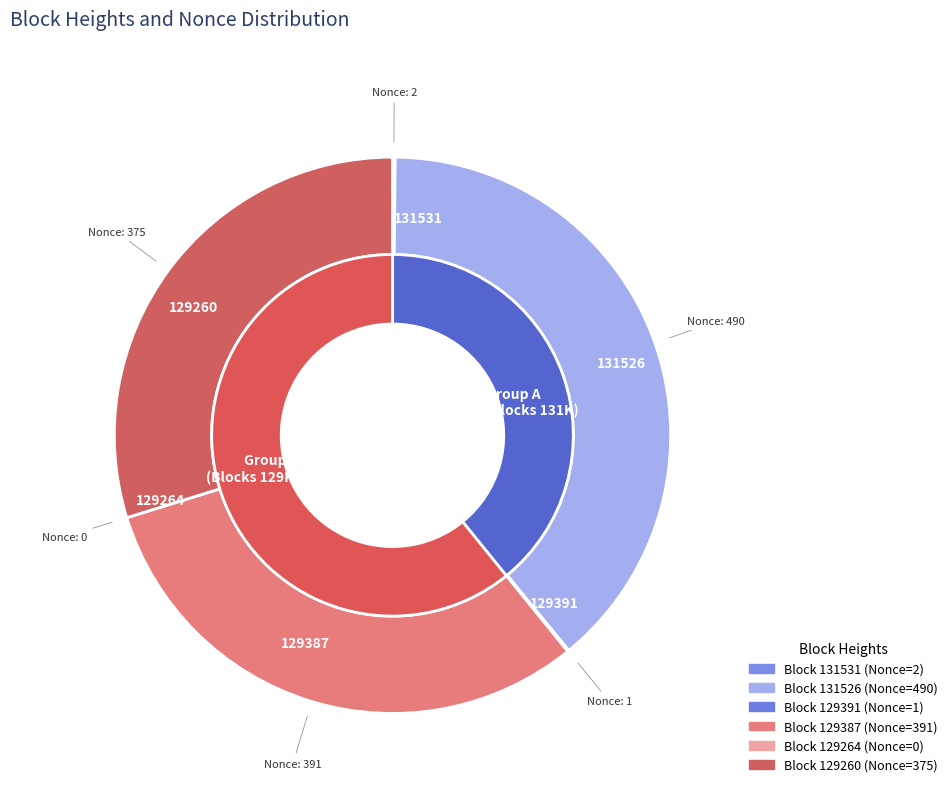

True or false: 129391 accounts for 0% of the total.

True